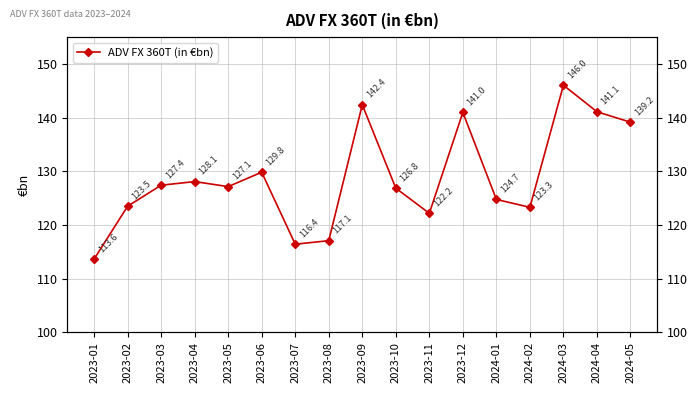

True or false: the data shows 141.1 at 2024-04.

True